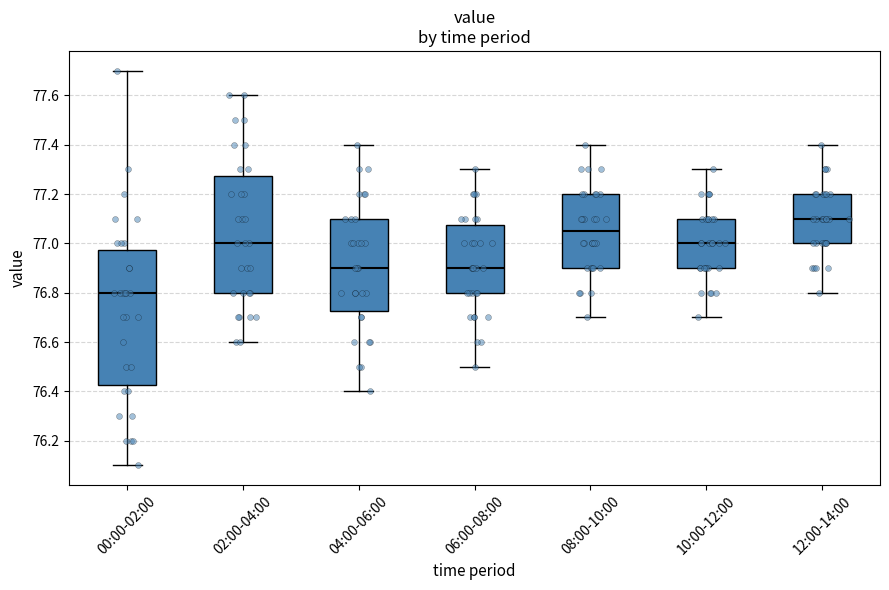

Reading left to right, transcribe this box plot: for each box, give where its median line is, the range the box spans, and where its two whiskers end, as read against the y-axis. The values are not printed on the chart, so give them approximately, as read against the axis.

00:00-02:00: median 76.80, box 76.42 to 76.98, whiskers 76.10 to 77.70
02:00-04:00: median 77.00, box 76.80 to 77.28, whiskers 76.60 to 77.60
04:00-06:00: median 76.90, box 76.72 to 77.10, whiskers 76.40 to 77.40
06:00-08:00: median 76.90, box 76.80 to 77.08, whiskers 76.50 to 77.30
08:00-10:00: median 77.06, box 76.90 to 77.20, whiskers 76.70 to 77.40
10:00-12:00: median 77.00, box 76.90 to 77.10, whiskers 76.70 to 77.30
12:00-14:00: median 77.10, box 77.00 to 77.20, whiskers 76.80 to 77.40